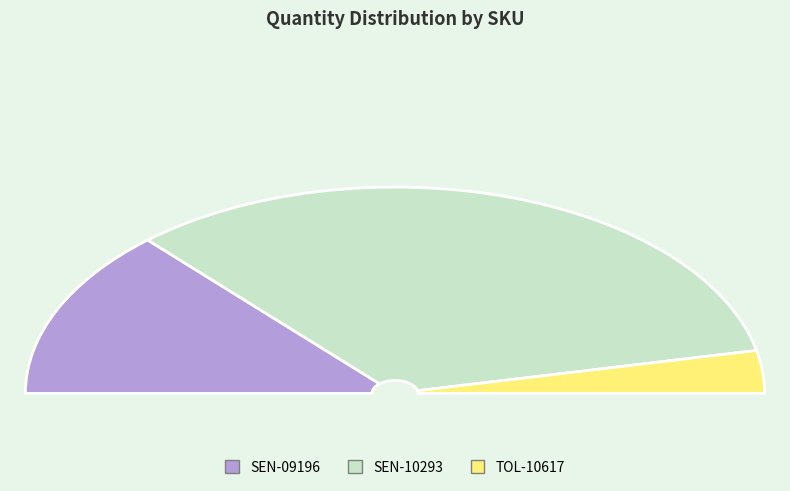

Count the number of slices in the pie.

3